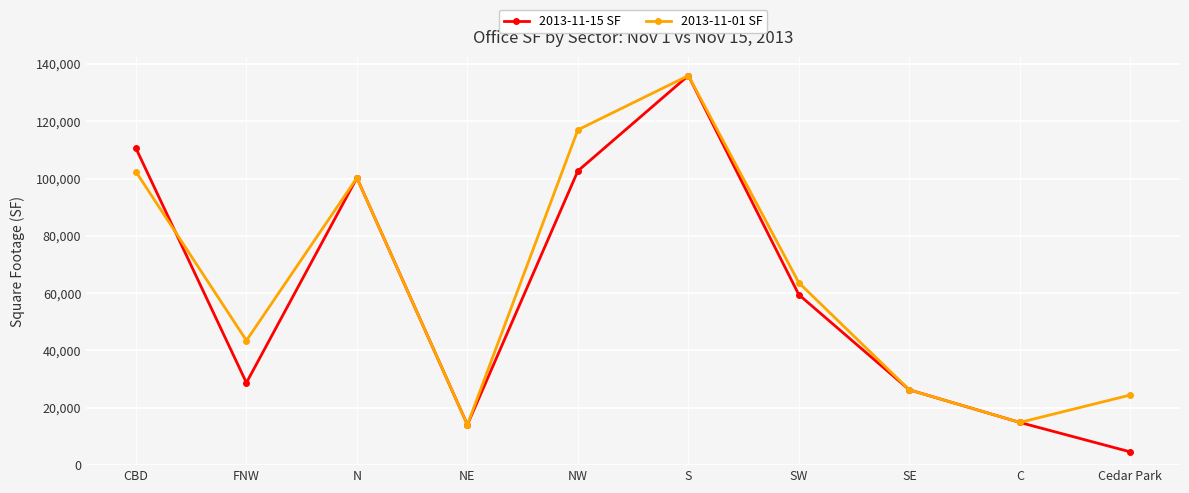

What is the label of the 1st point from the right?

Cedar Park